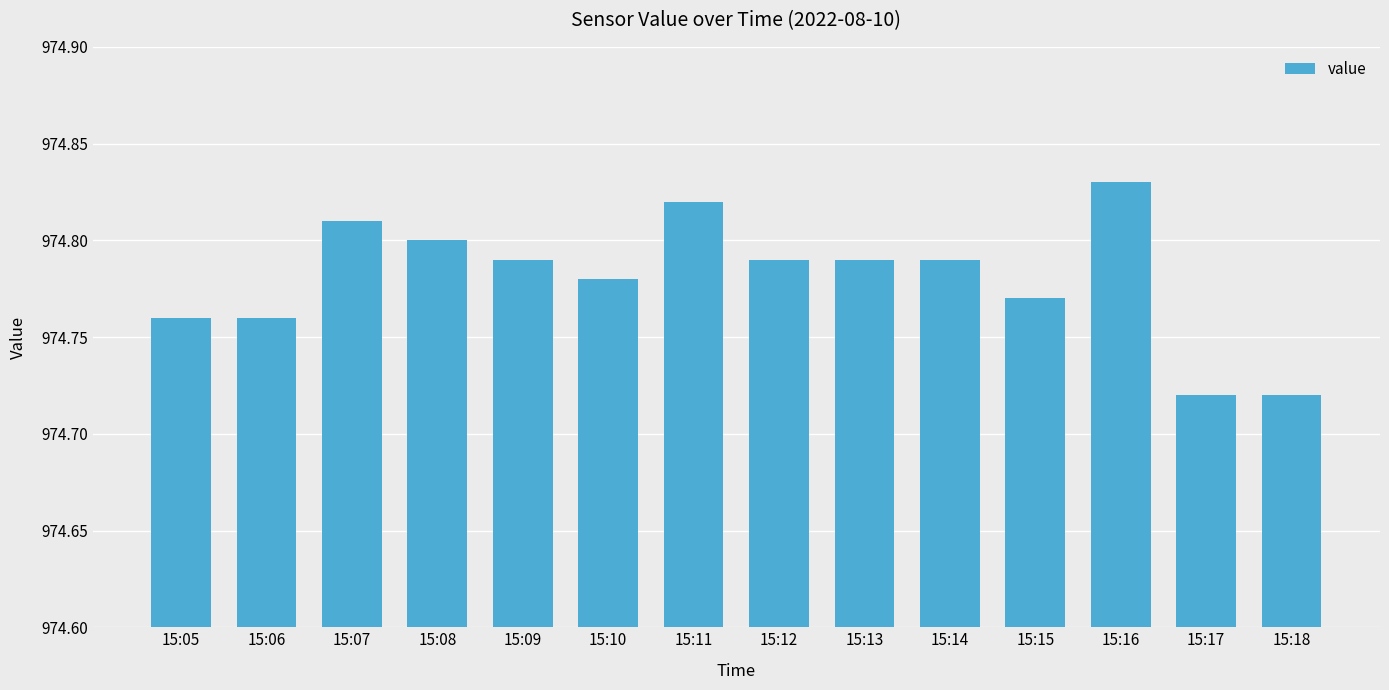

What is the difference between the maximum and minimum values?

0.1